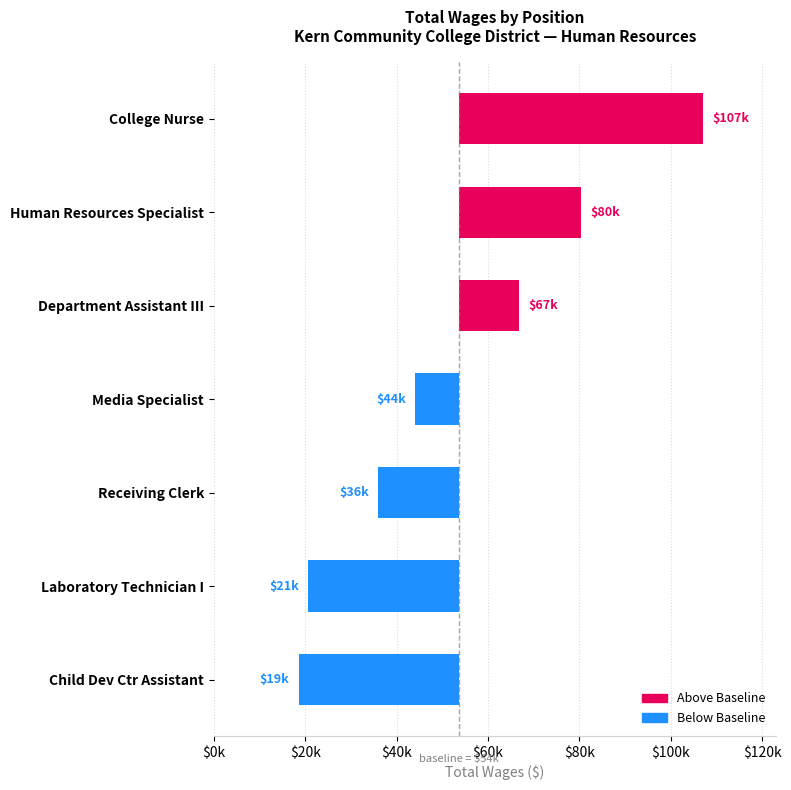

How many values are below -9575?

3